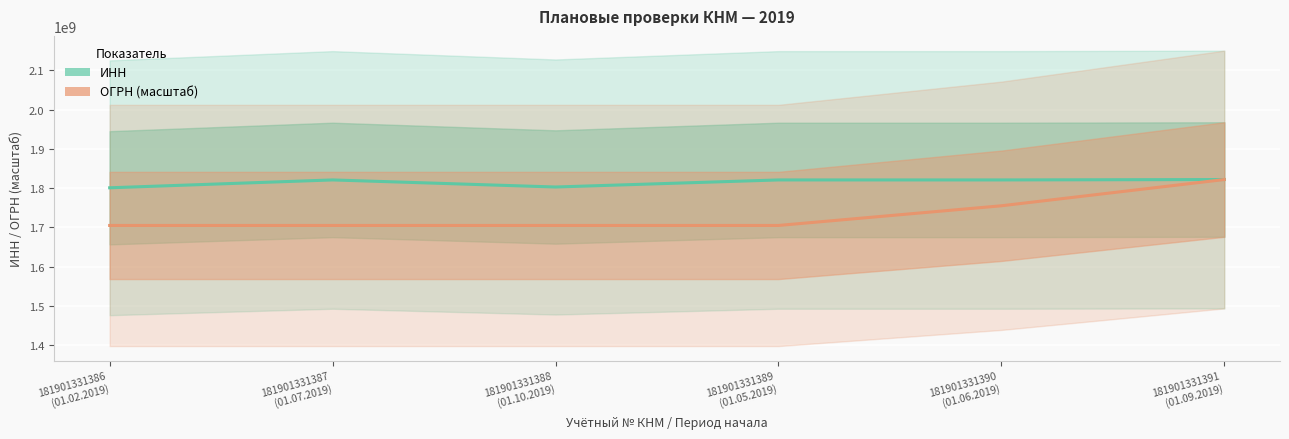

Rank the series at 181901331386
(01.02.2019) from lowest to highest value.

ОГРН (масштаб), ИНН